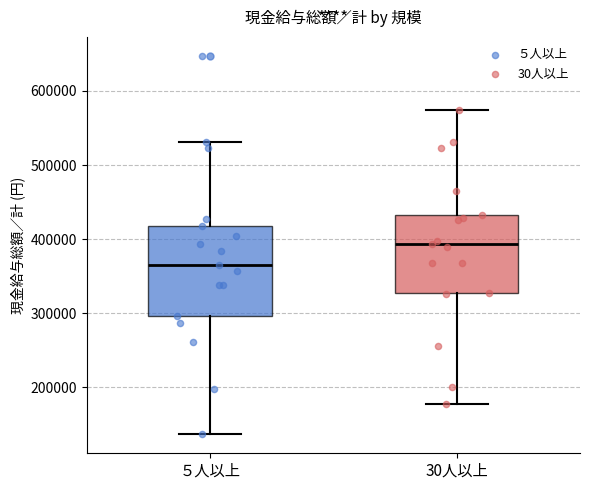

Which box has the highest median line?

30人以上